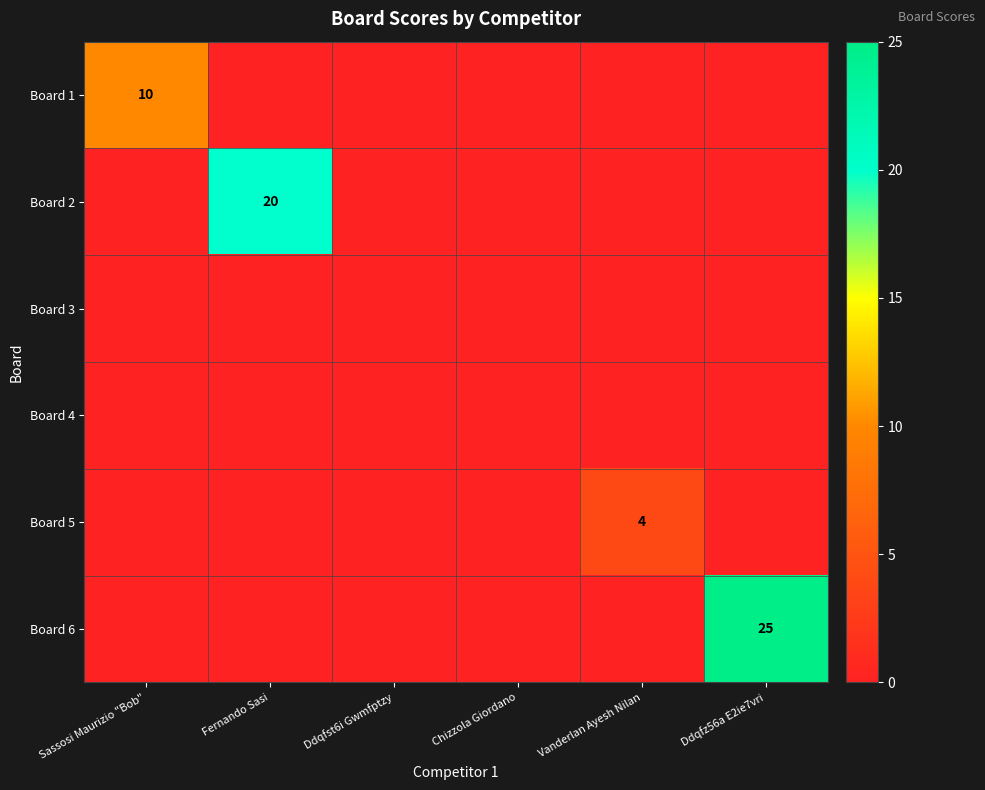

The value of Board 6 at Ddqfz56a E2ie7vri is 40. True or false?

False